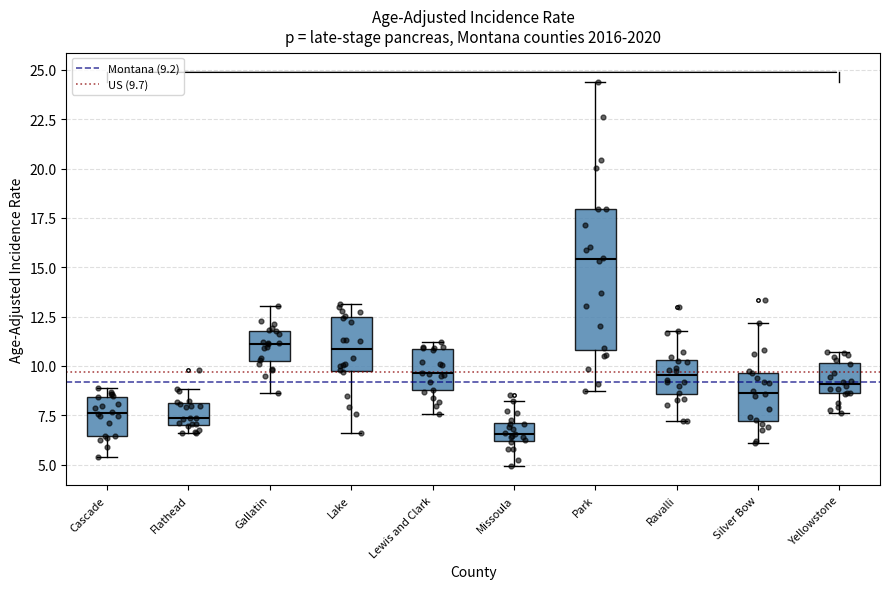

Where is the lower edge of the box for Gallatin on the y-axis? The values are not printed on the chart, so give them approximately, as read against the axis.

10.5